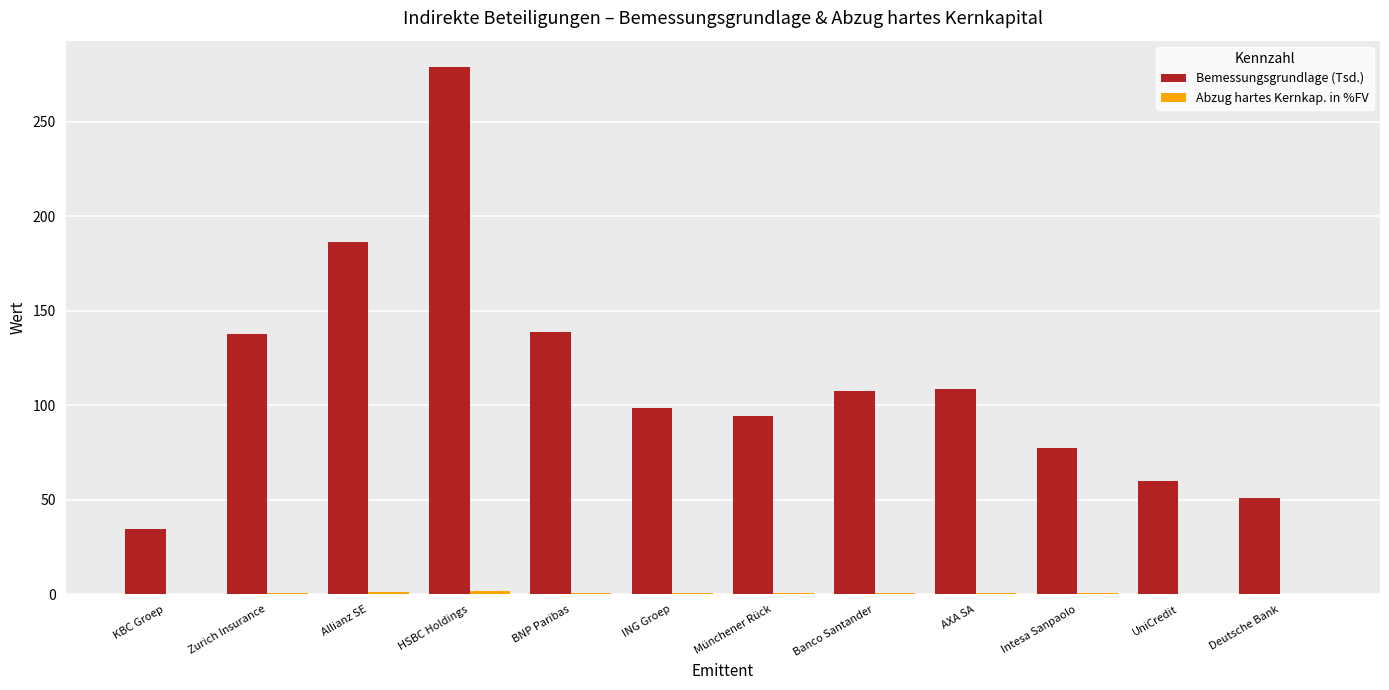

Which series has the widest spread of values?

Bemessungsgrundlage (Tsd.)